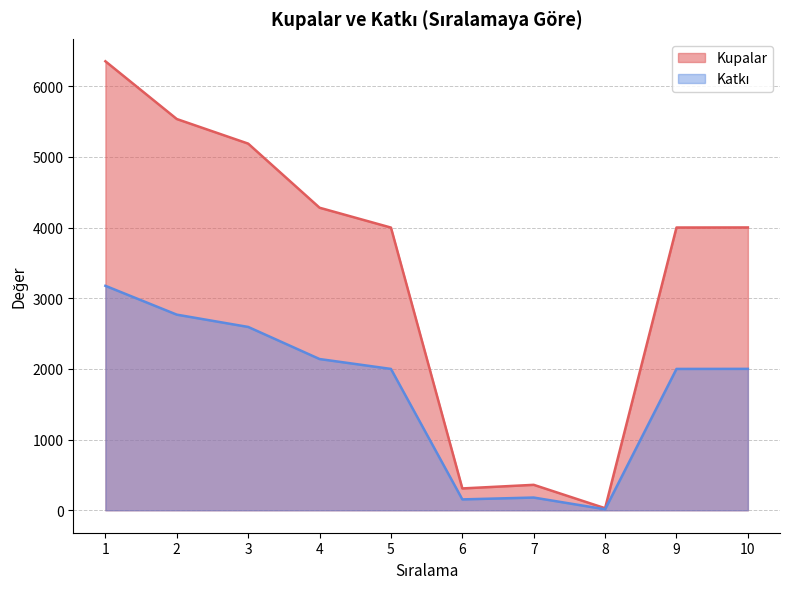

Reading left to right, extract all data points from this chart.

Kupalar: 1=6353	2=5536	3=5188	4=4281	5=4000	6=309	7=360	8=29	9=4001	10=4002
Katkı: 1=3176	2=2768	3=2594	4=2140	5=2000	6=154	7=180	8=14	9=2000	10=2001